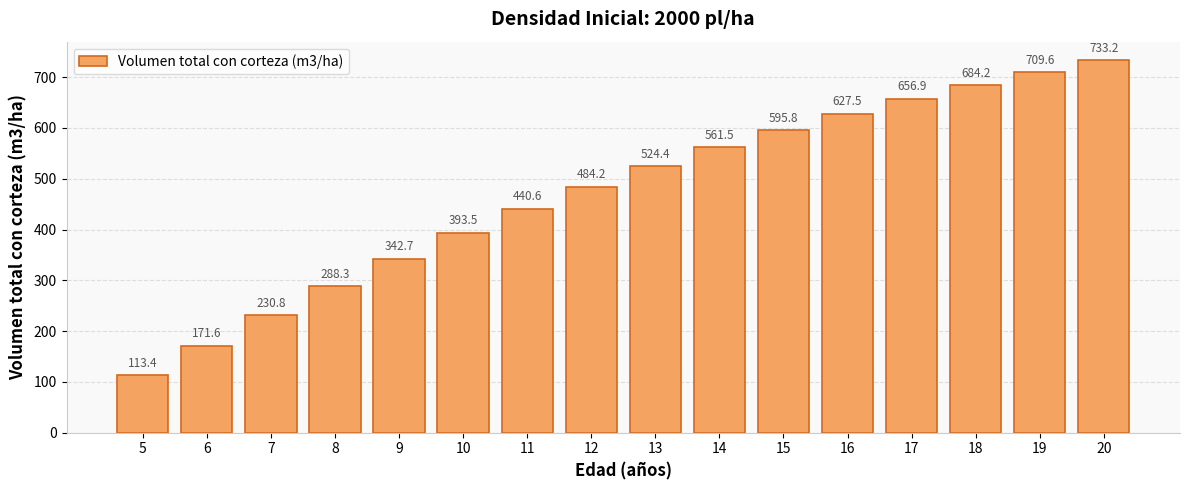

What is the average value?

472.4